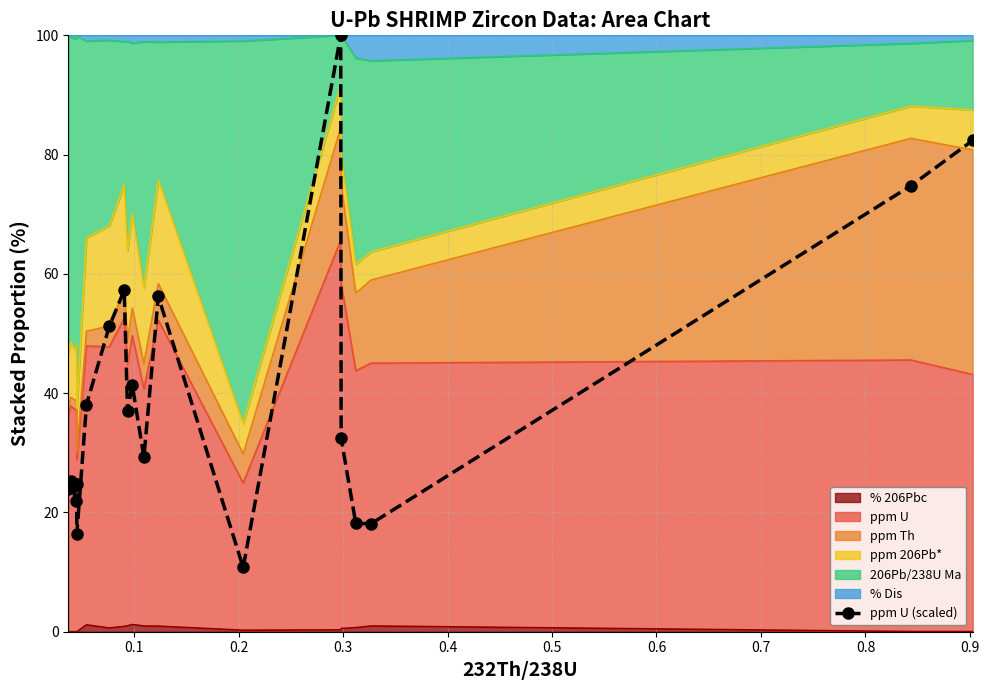

What is the smallest value displayed?

10.8